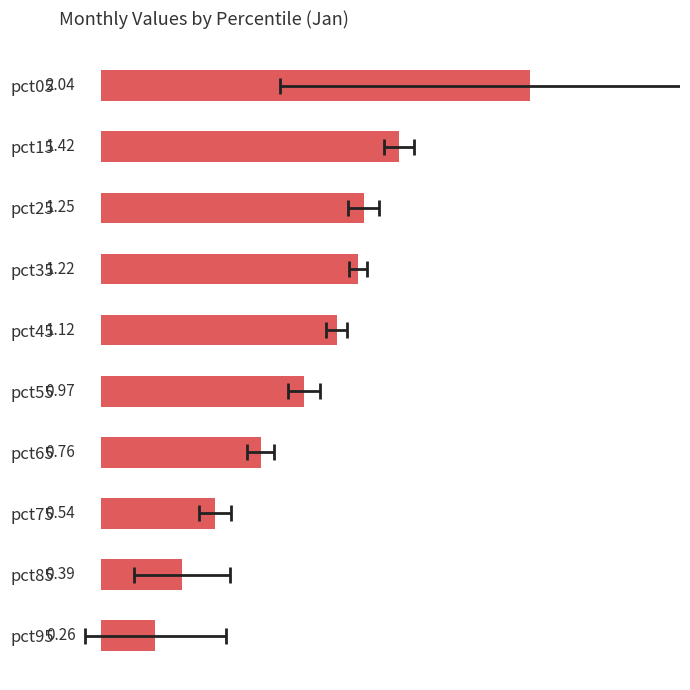

Reading left to right, list all the values displayed in this chart.

2.0	1.4	1.3	1.2	1.1	1.0	0.8	0.5	0.4	0.3